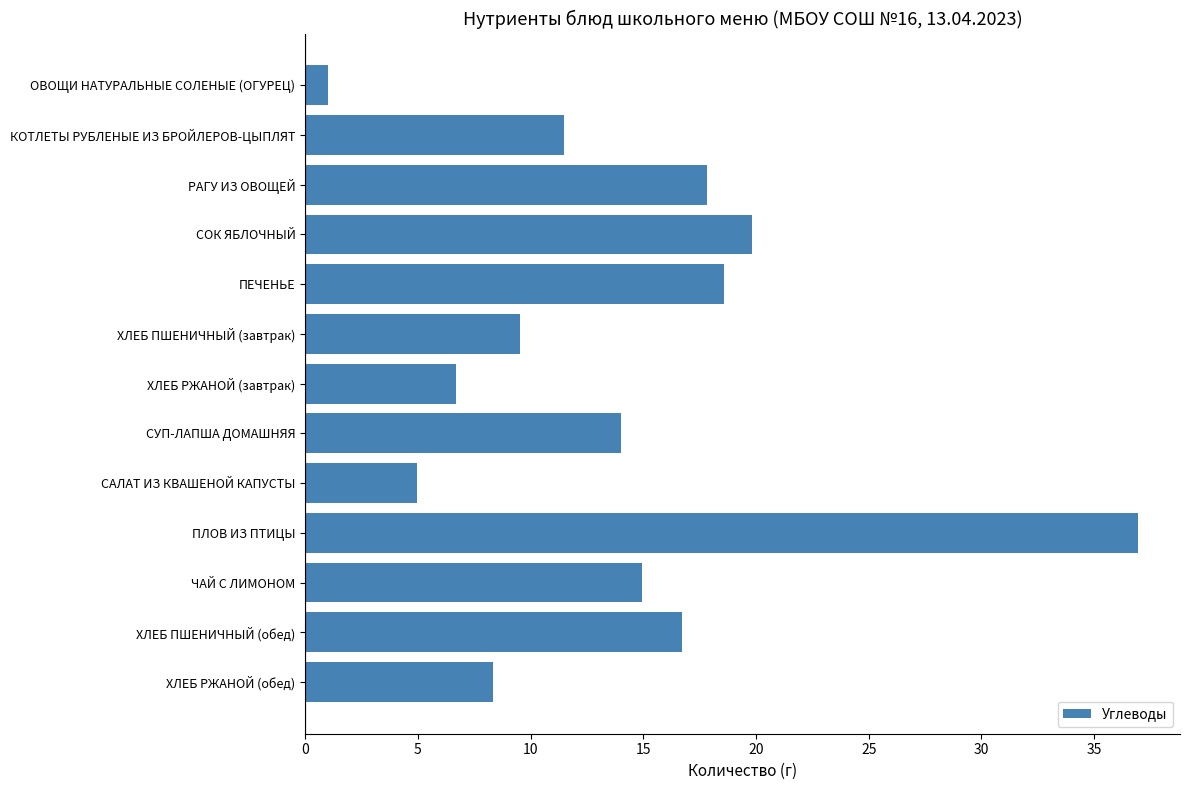

What position from the top is ХЛЕБ ПШЕНИЧНЫЙ (завтрак)?

6